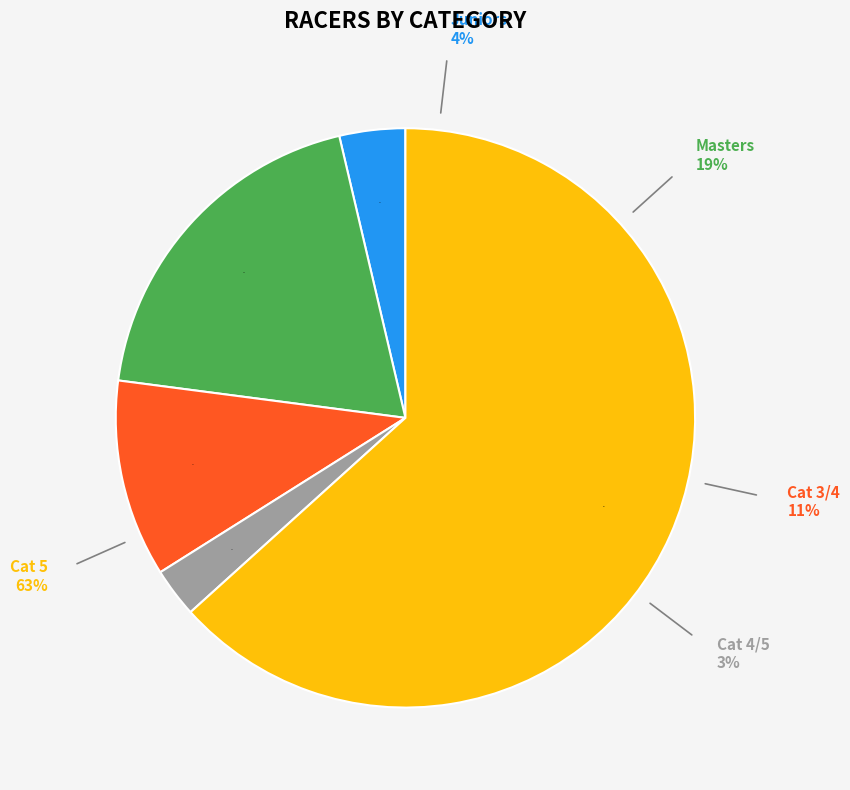

To the nearest percent, what percentage of the pie is Mixed Cat 3/4?

11%